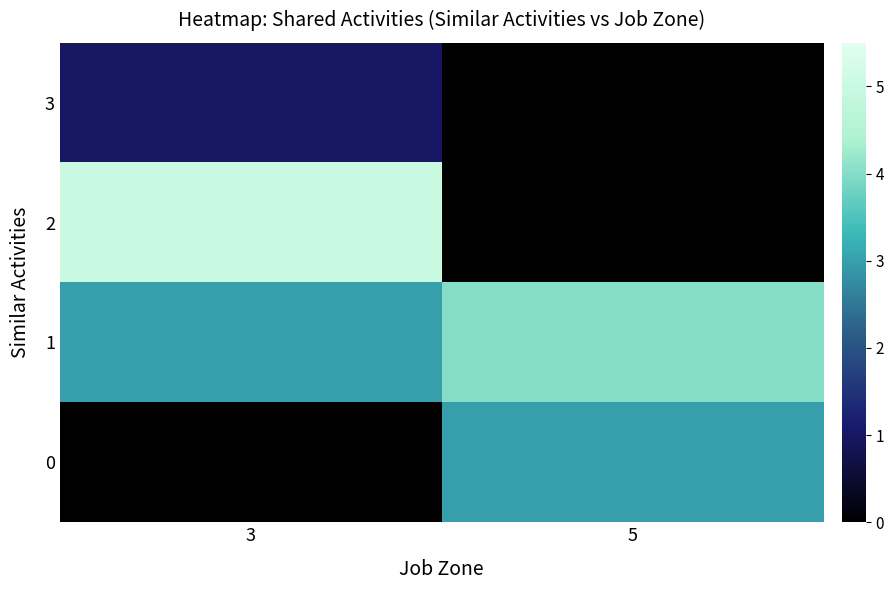

List the series in order of their peak value, lowest first.

3, 0, 1, 2